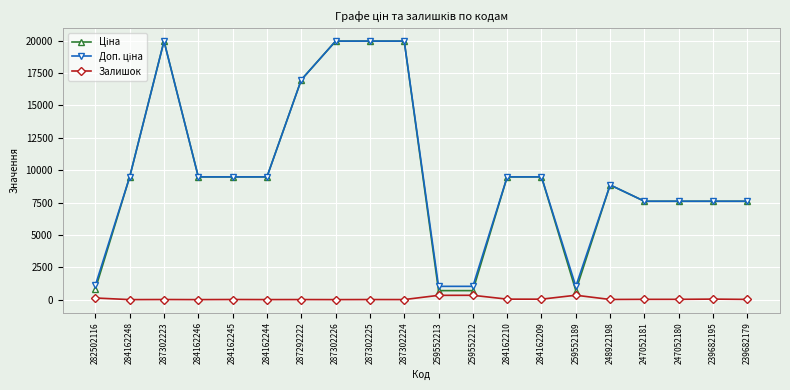

True or false: Залишок has more than 2 points higher than both neighbors.

True